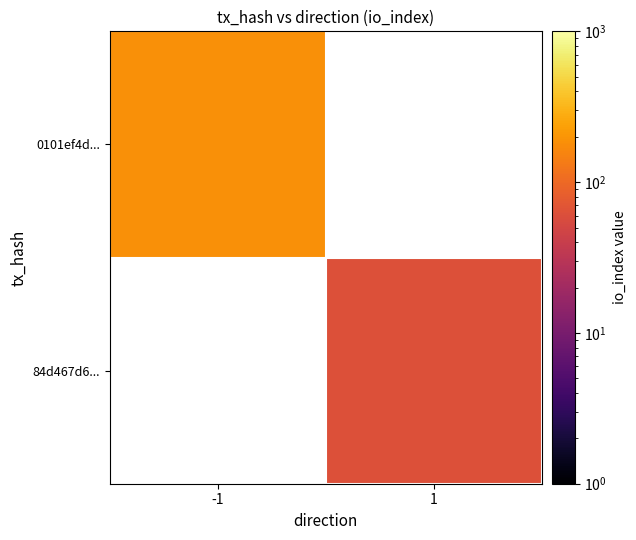

Rank the series by their maximum value, from highest to lowest.

0101ef4d..., 84d467d6...